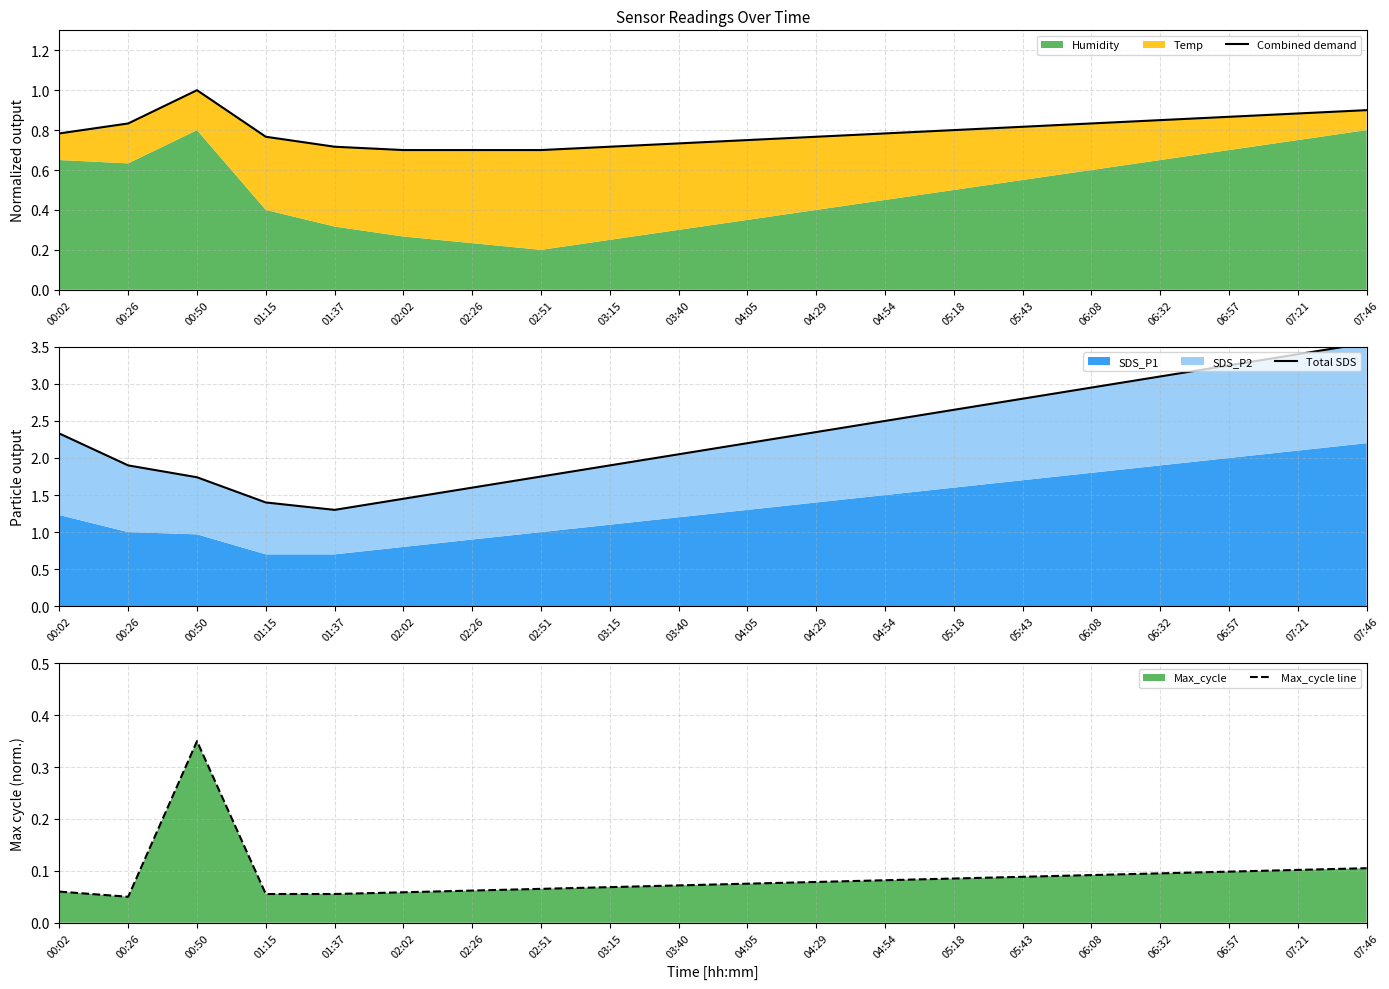

True or false: Total SDS has a value of 4.4 at 05:43.

False